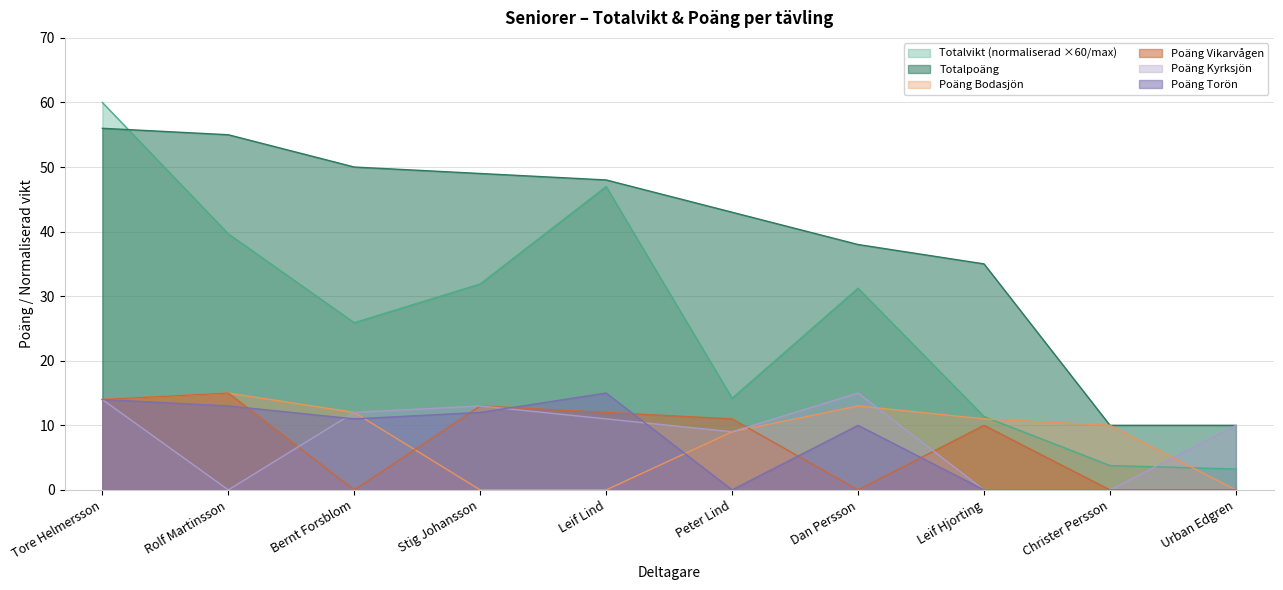

True or false: Poäng Vikarvågen has more than 0 points higher than both neighbors.

True